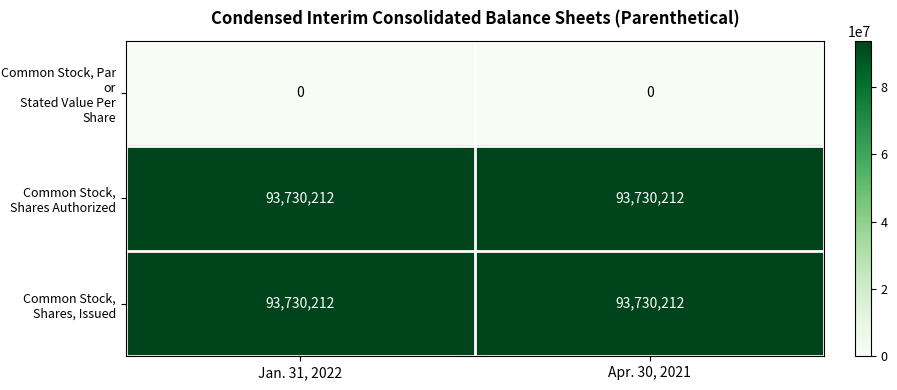

At how many categories does at least one series exceed 40612739?

2